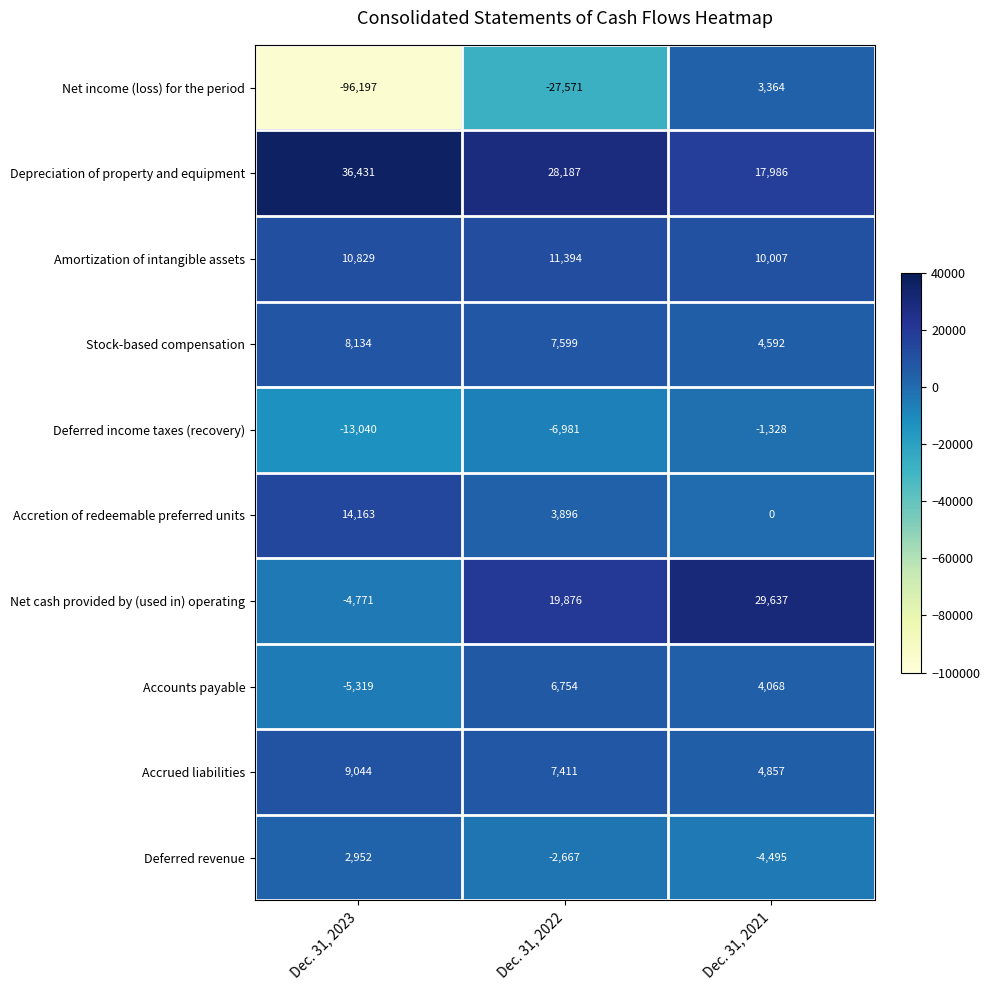

Count the Net cash provided by (used in) operating values in the range -4771 to 29637.

3